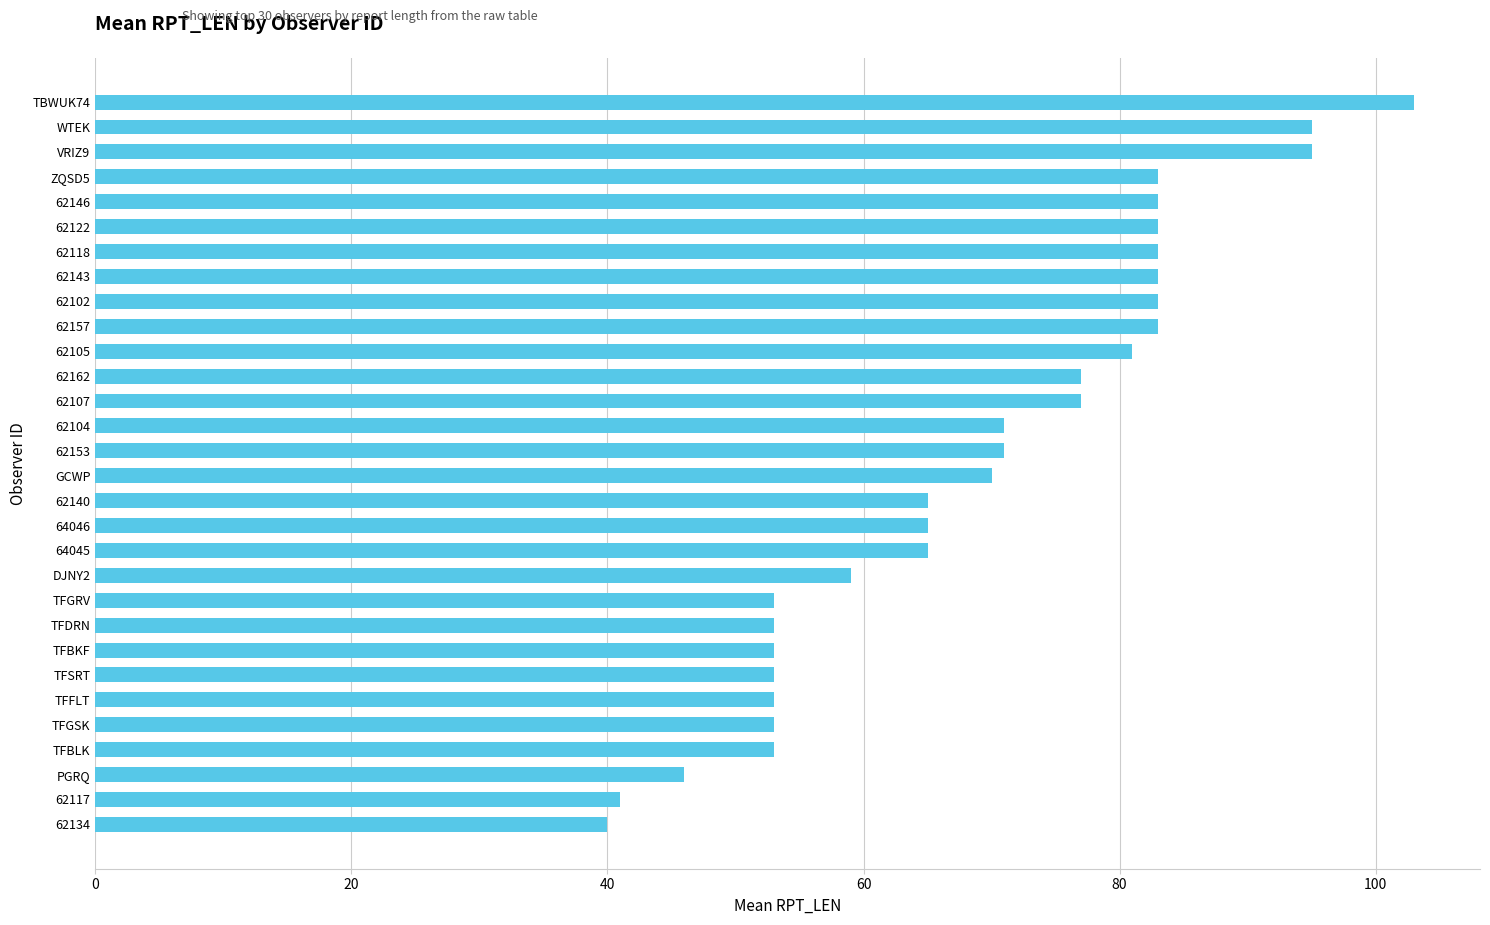

What is the change in value from TFGSK to 62107?

+24